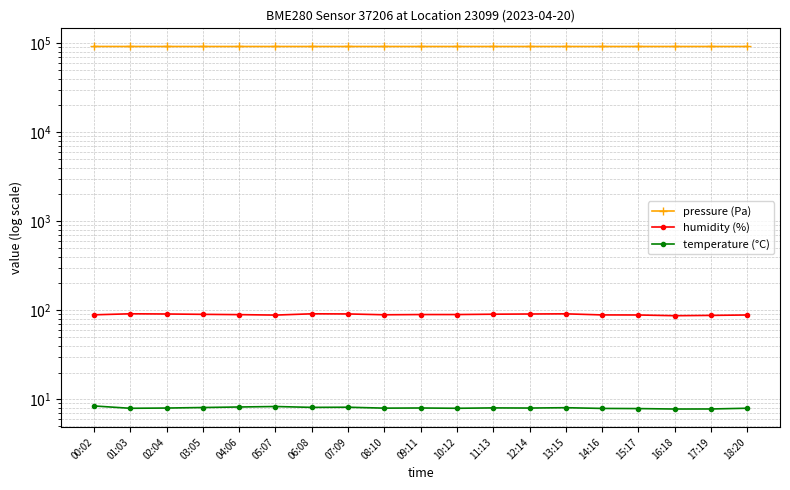

Which series has the largest range (max minus min)?

pressure (Pa)